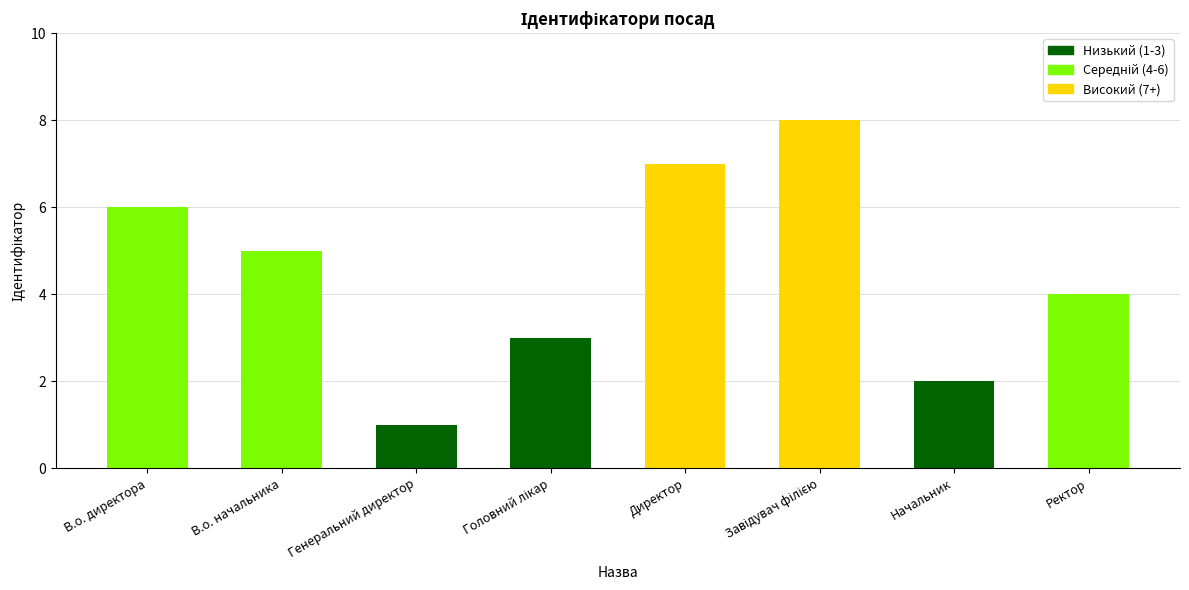

How many categories are shown in the chart?

8